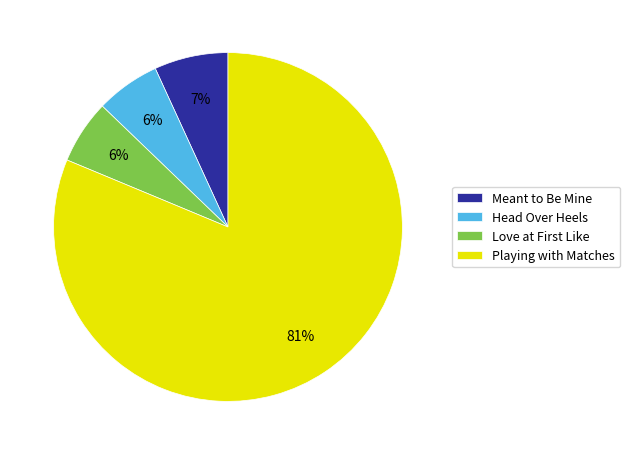

Between Meant to Be Mine and Playing with Matches, which is larger?

Playing with Matches